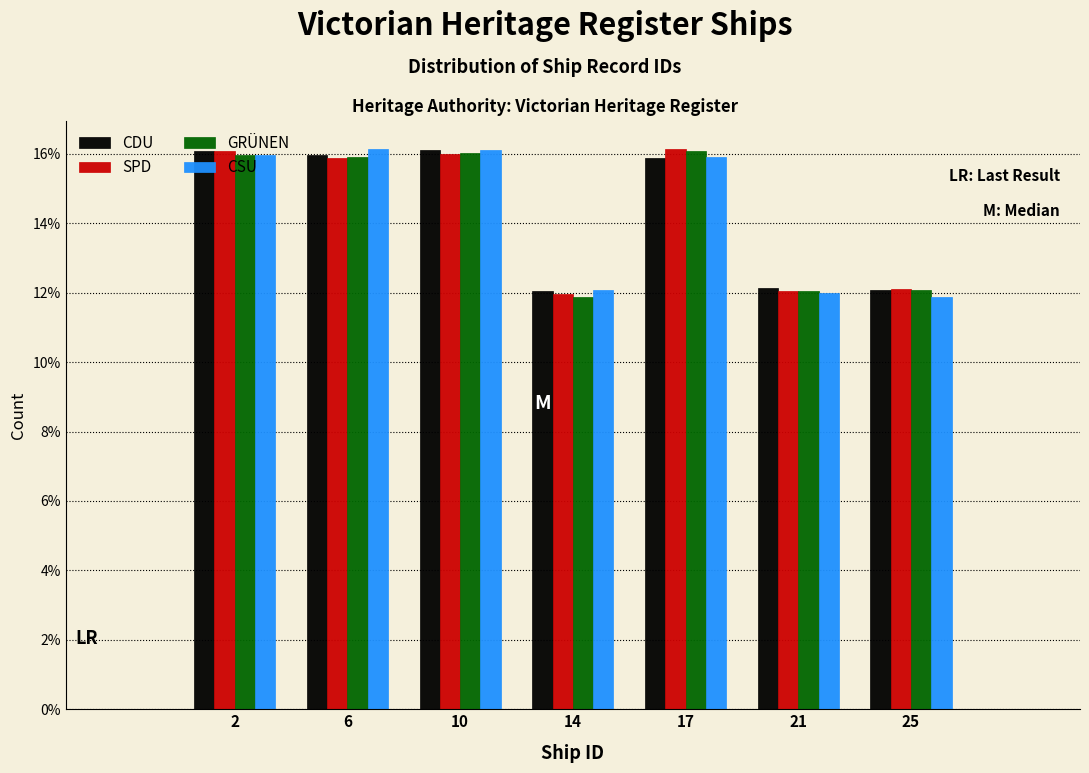

Is it true that CDU equals 16.1 at 2?

True